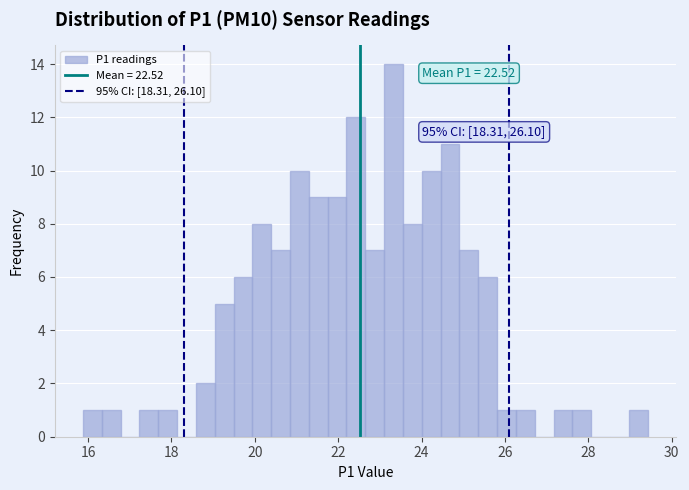

Around what value on the x-axis is the tallest bar? Give the approximate position of its centre, as read against the axis.

23.4